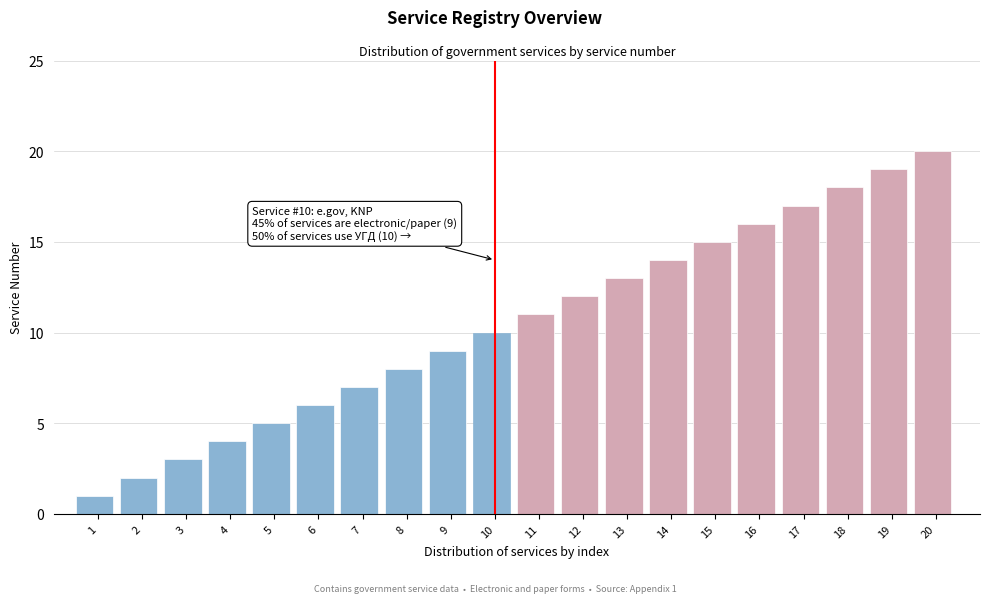

What is the maximum value shown in the chart?

20